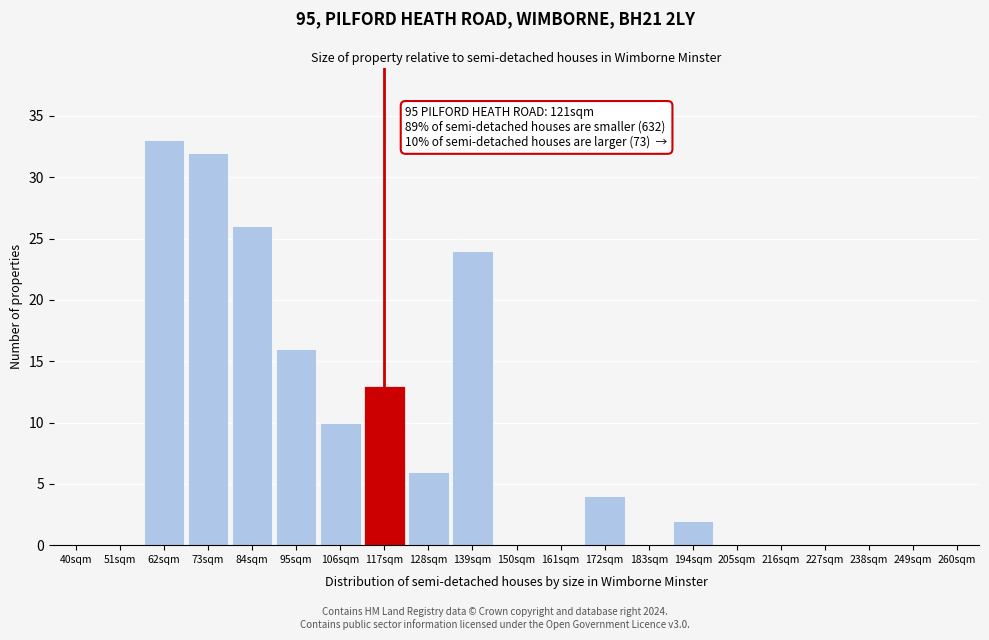

Over which range of the x-axis is the bar tallest?

56.5 to 67.5